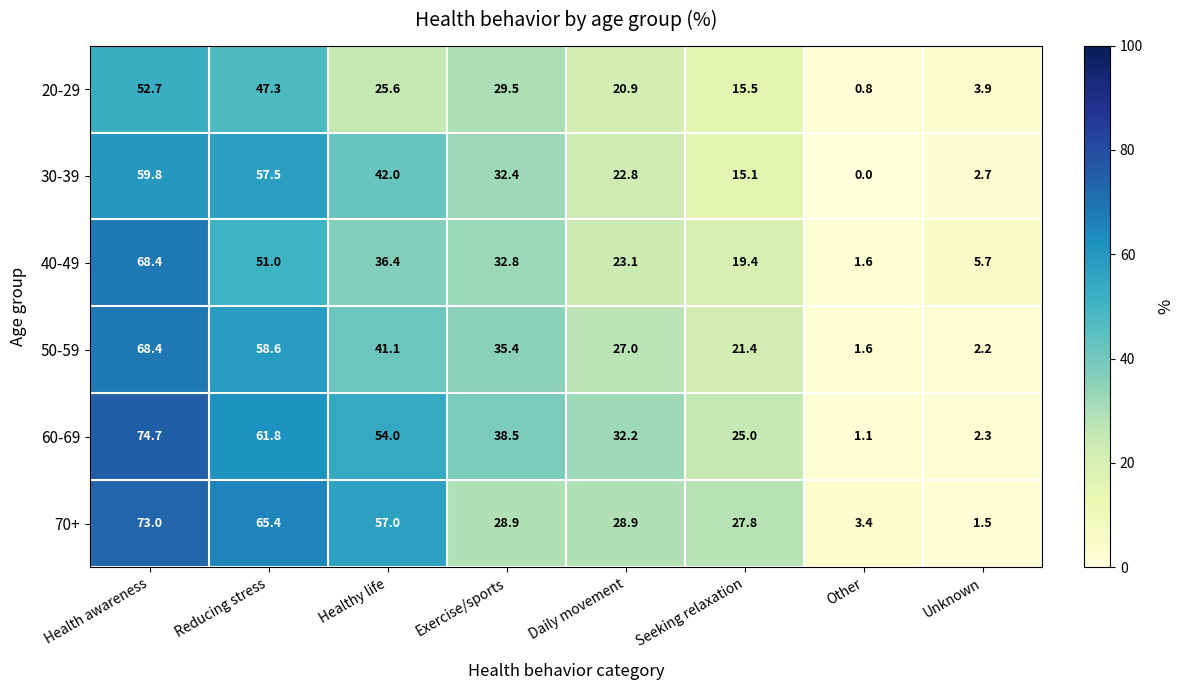

What is the difference between the maximum and minimum values in the 50-59 series?

66.8